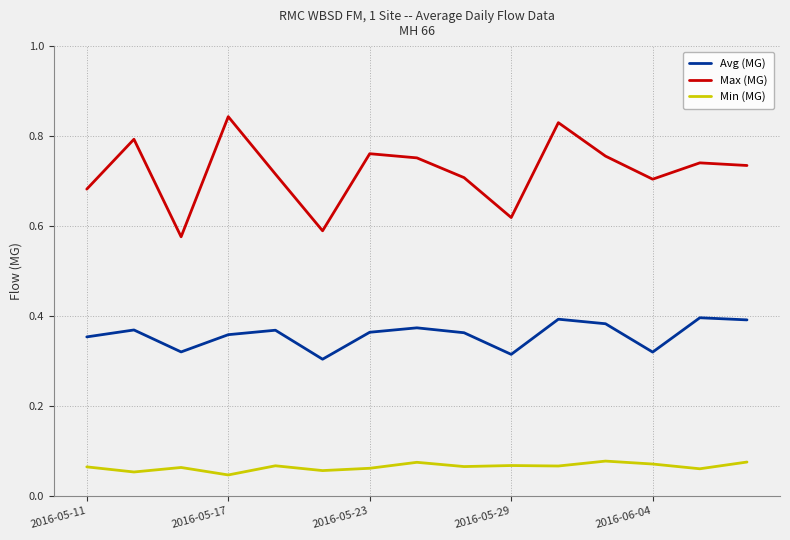

True or false: Avg (MG) and Min (MG) cross at least once.

False